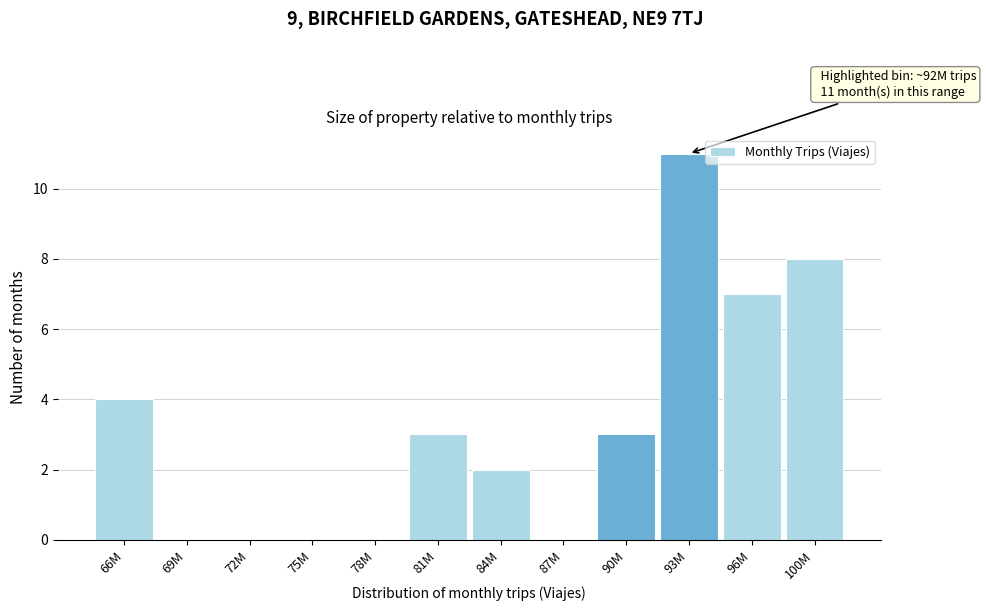

Reading left to right, transcribe all the data shown in this chart.

66M=4	69M=0	72M=0	75M=0	78M=0	81M=3	84M=2	87M=0	90M=3	93M=11	96M=7	100M=8